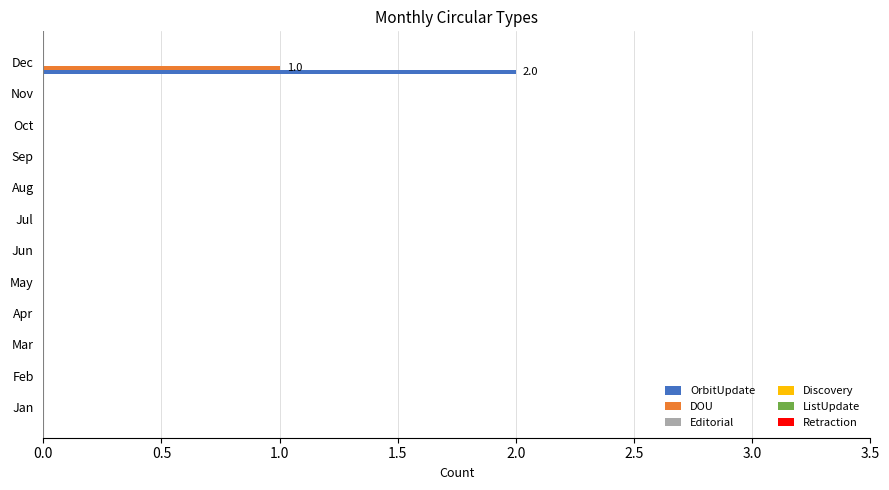

How many distinct data groups are displayed?

2